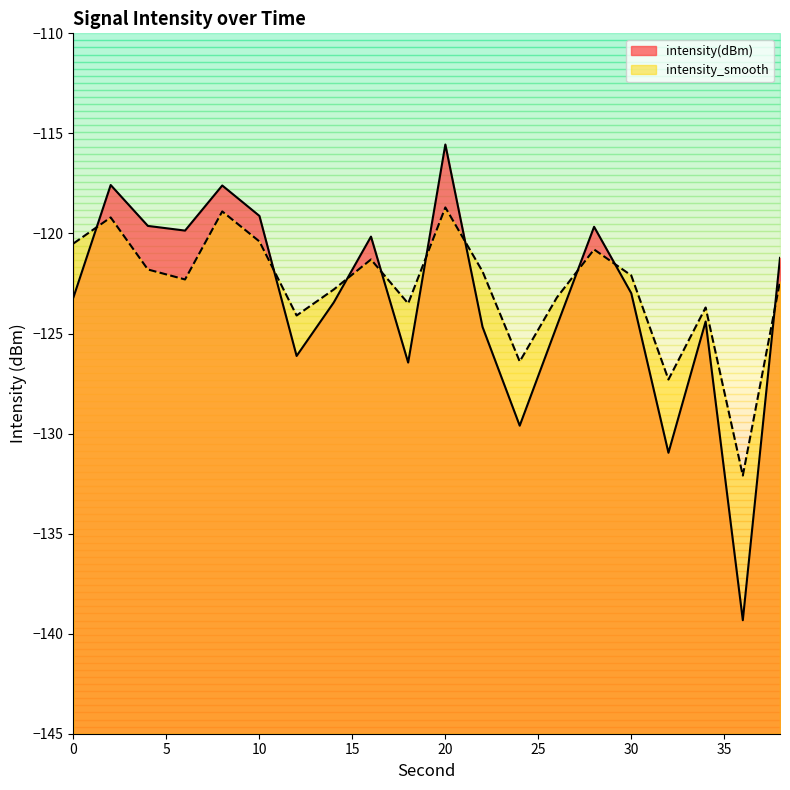

The intensity_smooth series shows -126.4 at 24. True or false?

True